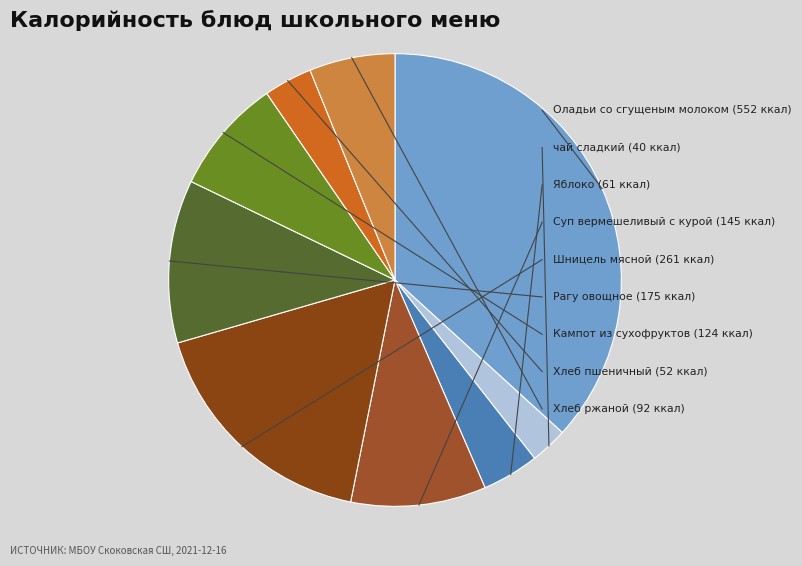

Rank the categories by value from lowest to highest.

чай сладкий, Хлеб пшеничный, Яблоко, Хлеб ржаной, Кампот из сухофруктов, Суп вермешеливый с курой, Рагу овощное, Шницель мясной, Оладьи со сгущеным молоком